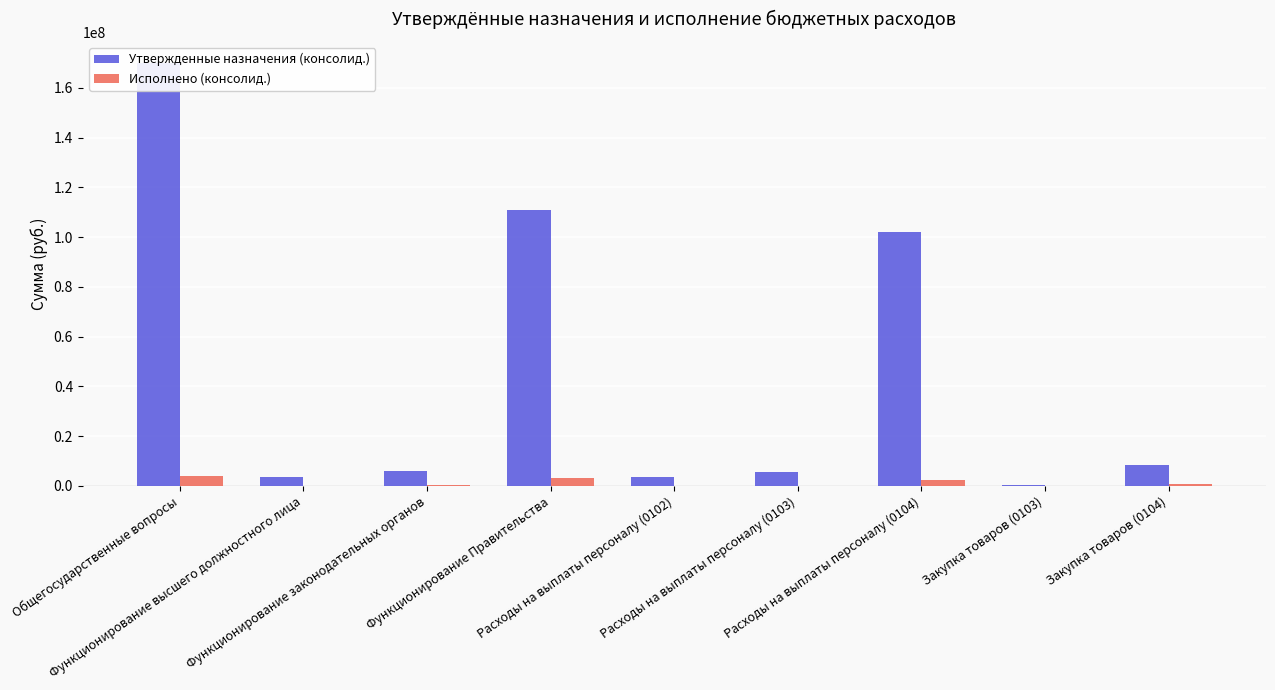

What is the sum of all Исполнено (консолид.) values?

10150235.0